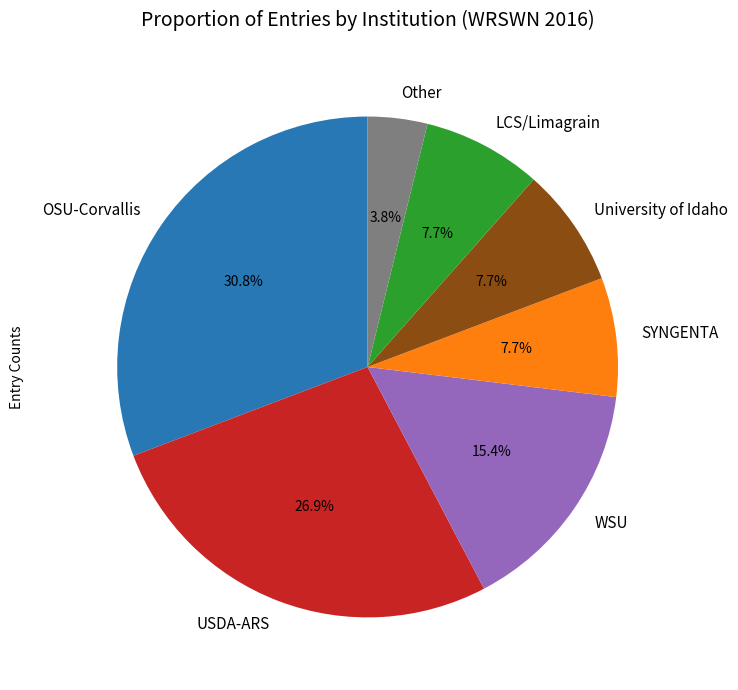

Is there any slice that represents more than half of the pie?

No